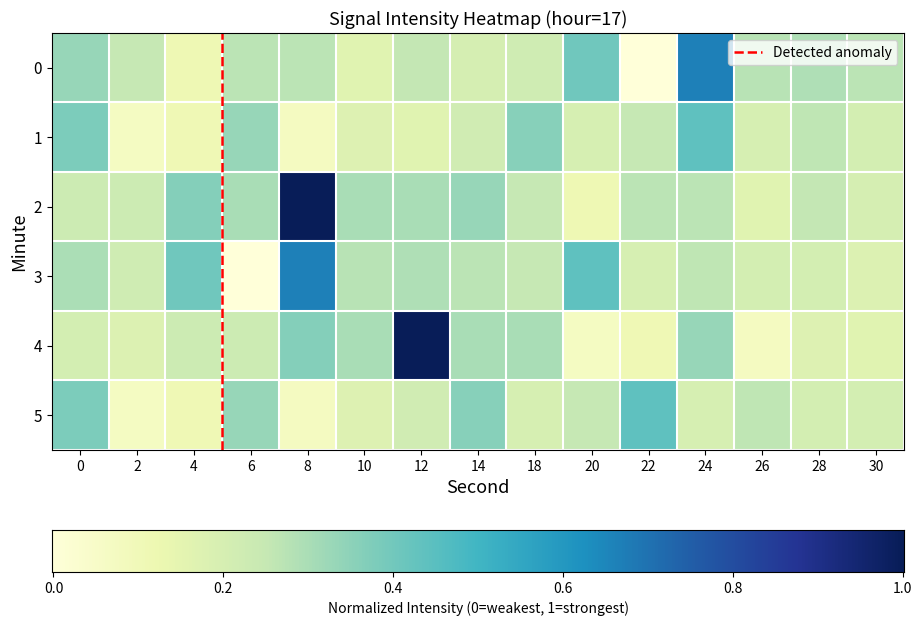

What is the difference between the second highest and minimum values in the 5 series?

0.3